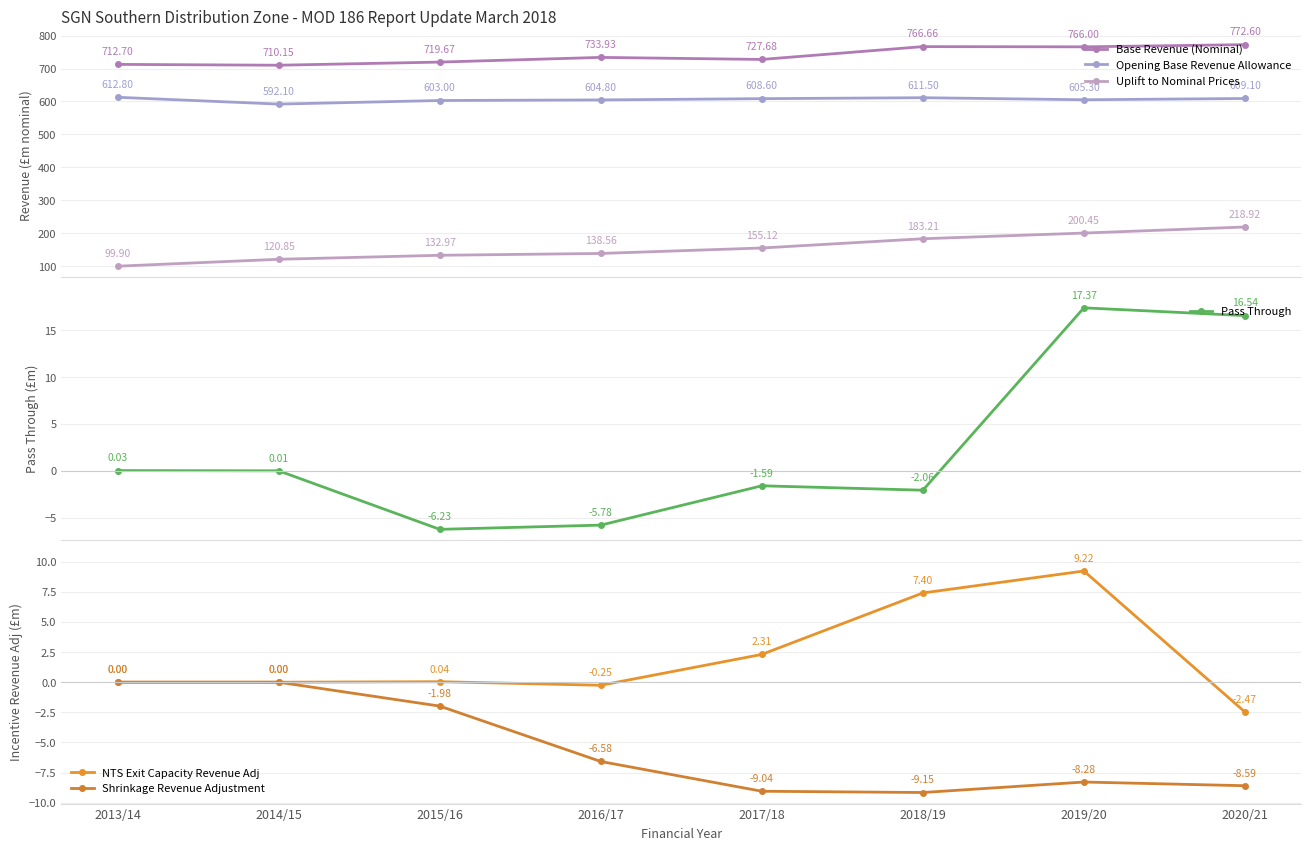

Reading left to right, transcribe all the data shown in this chart.

Base Revenue (Nominal): 712.7	710.1	719.7	733.9	727.7	766.7	766.0	772.6
Opening Base Revenue Allowance: 612.8	592.1	603.0	604.8	608.6	611.5	605.3	609.1
Uplift to Nominal Prices: 99.9	120.8	133.0	138.6	155.1	183.2	200.4	218.9
Pass Through: 0.0	0.0	-6.2	-5.8	-1.6	-2.1	17.4	16.5
NTS Exit Capacity Revenue Adj: 0.0	0.0	0.0	-0.3	2.3	7.4	9.2	-2.5
Shrinkage Revenue Adjustment: 0.0	0.0	-2.0	-6.6	-9.0	-9.1	-8.3	-8.6